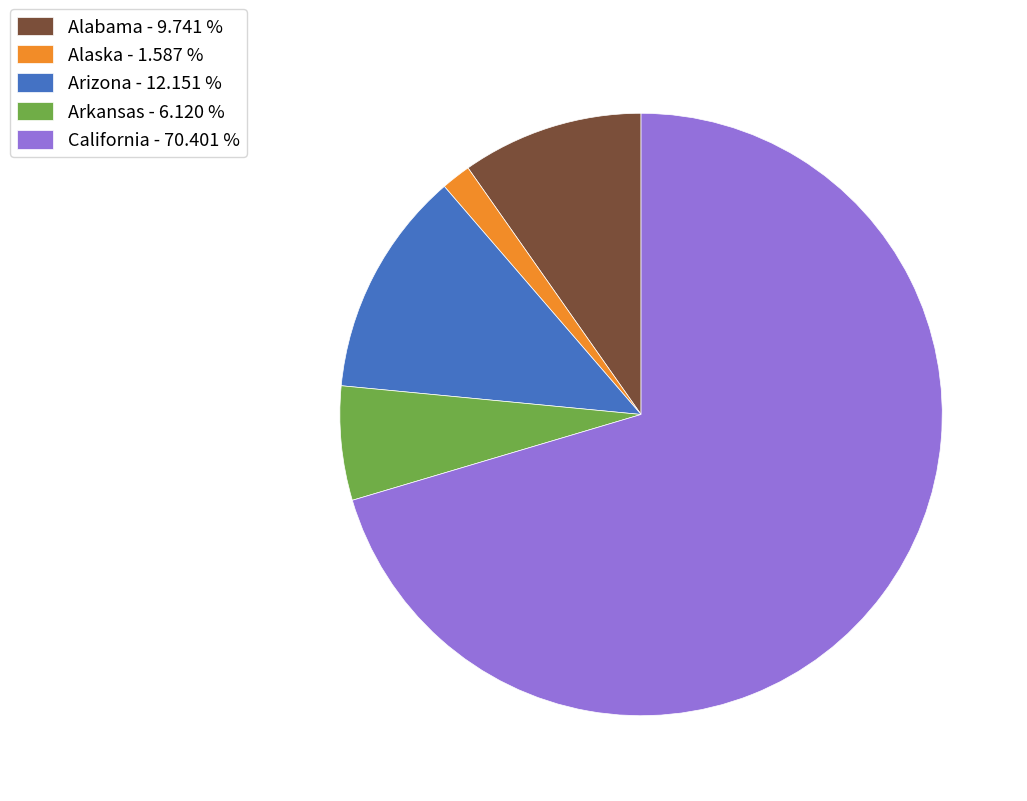

Is California - 70.401 % the majority of the pie?

Yes